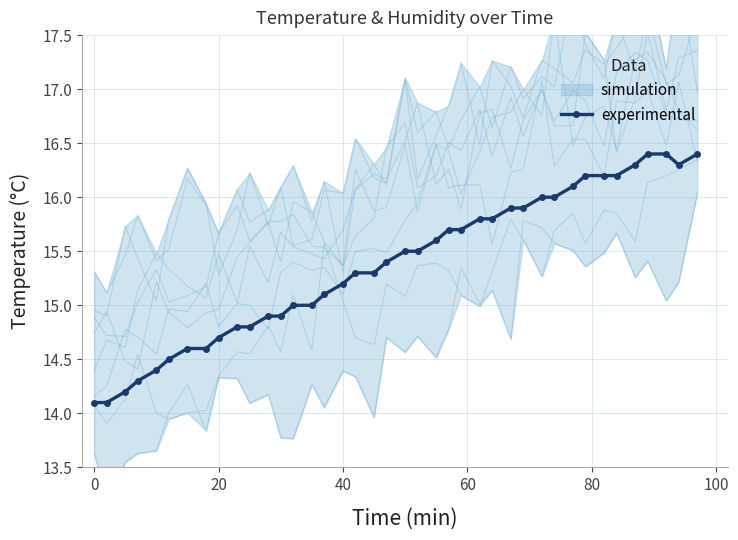

What is the value of the 14th point from the left?

15.0